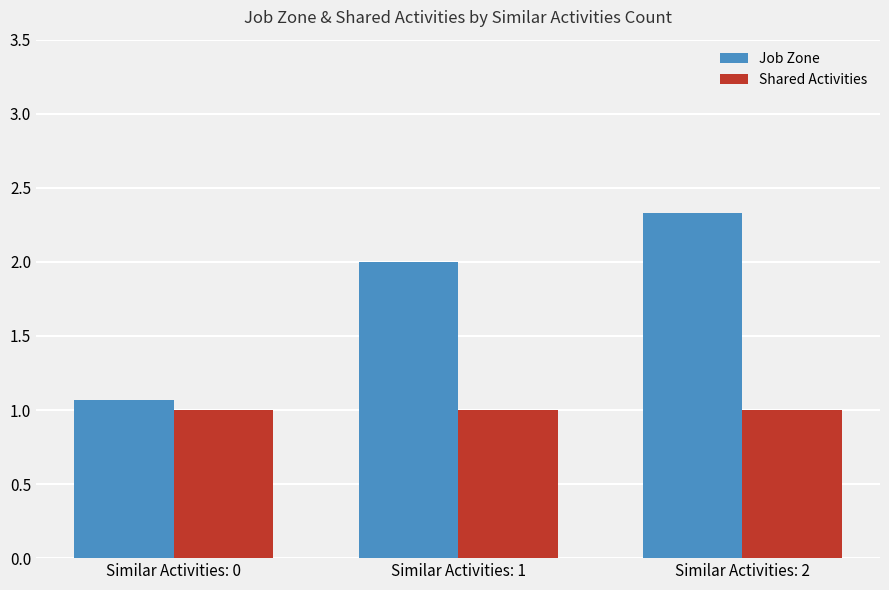

At which label does Job Zone reach its peak?

Similar Activities: 2